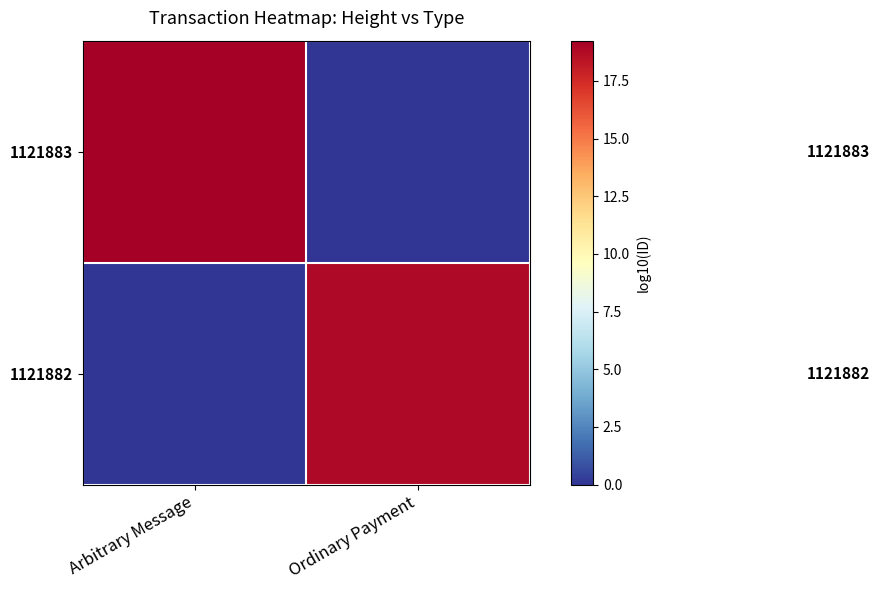

Between Arbitrary Message and Ordinary Payment, which series saw the biggest shift?

1121883